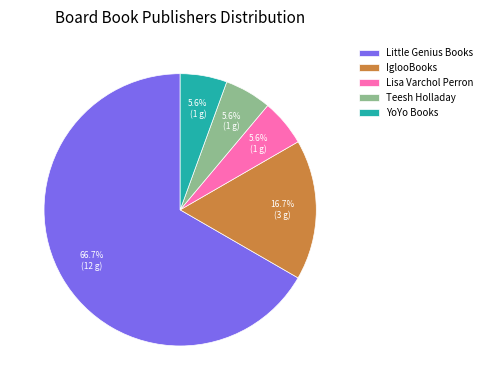

Approximately how many times larger is the value at Teesh Holladay compared to YoYo Books?

1.0